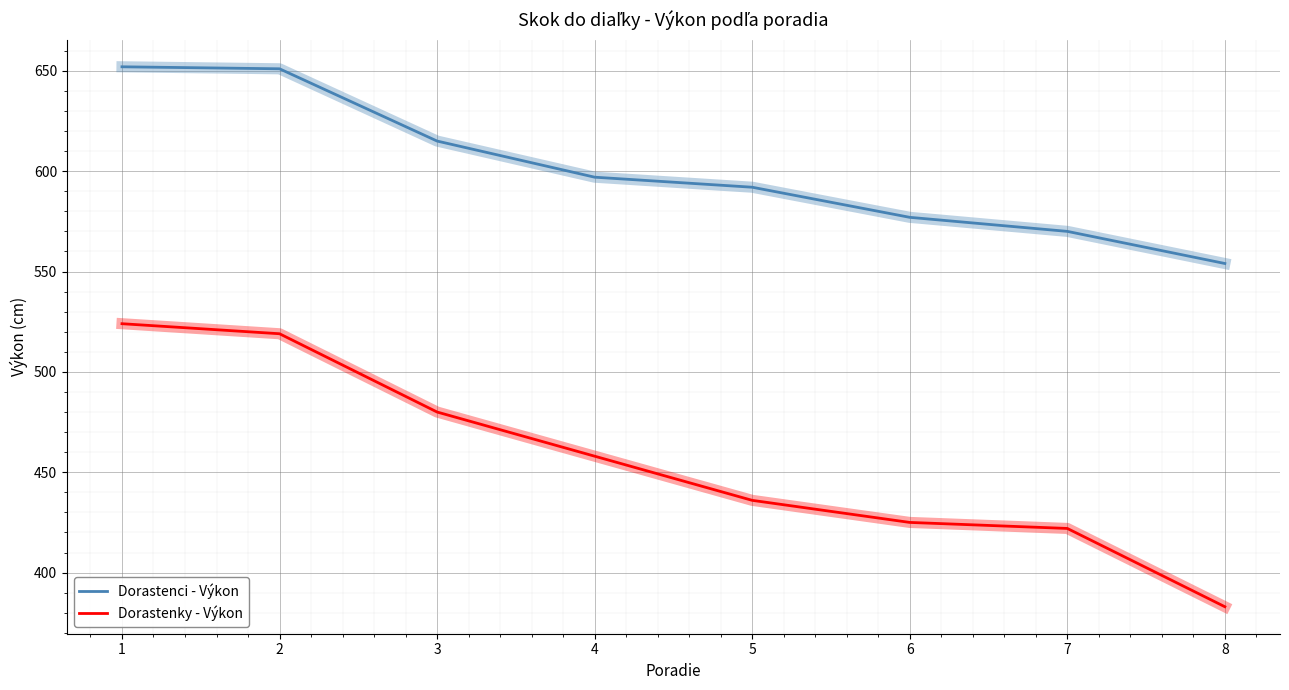

The value of Dorastenci - Výkon at 8 is 554. True or false?

True